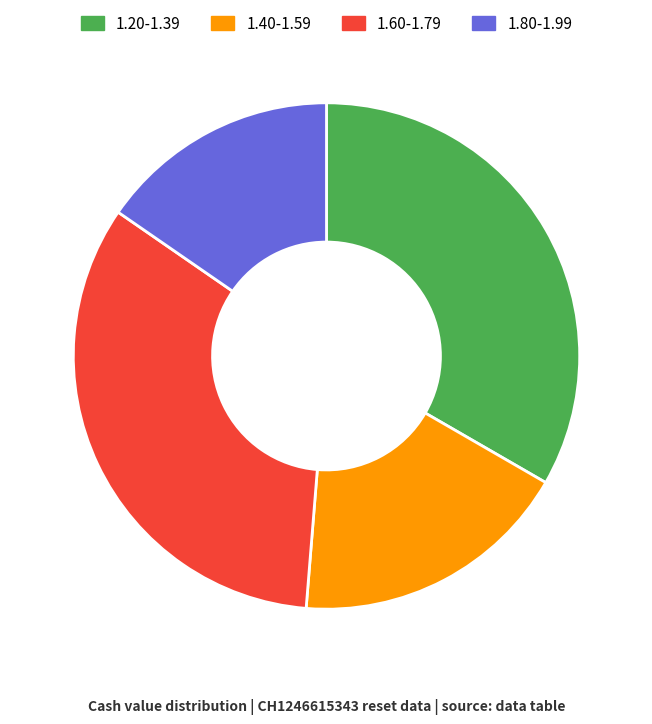

True or false: 1.20-1.39 accounts for 19% of the total.

False